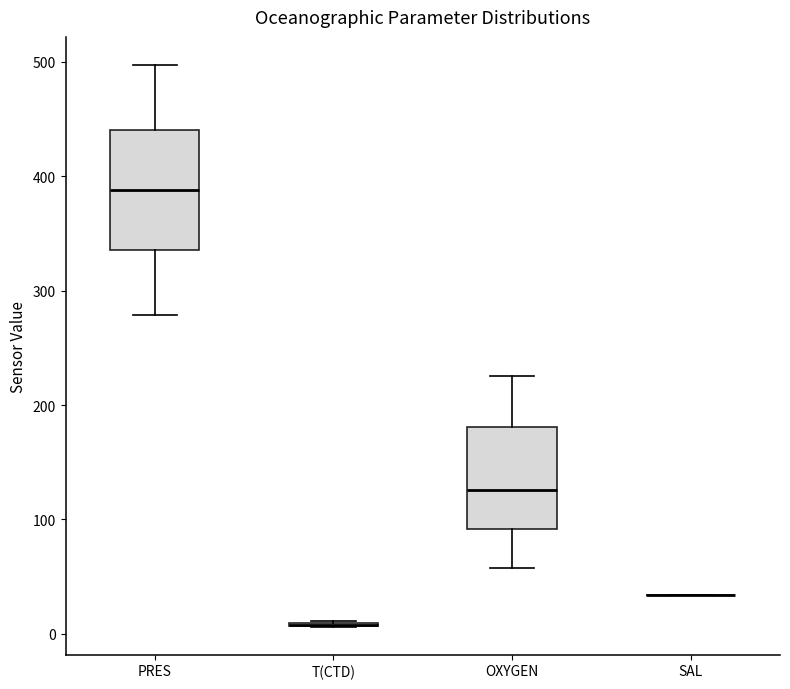

Reading left to right, read every box against the y-axis: the position of its median line, the range the box covers, and the ends of its whiskers. The values are not printed on the chart, so give them approximately, as read against the axis.

PRES: median 390, box 340 to 440, whiskers 280 to 500
T(CTD): box collapsed to a line at 10, whiskers 10 to 10
OXYGEN: median 130, box 90 to 180, whiskers 60 to 230
SAL: box collapsed to a line at 30, whiskers 30 to 30